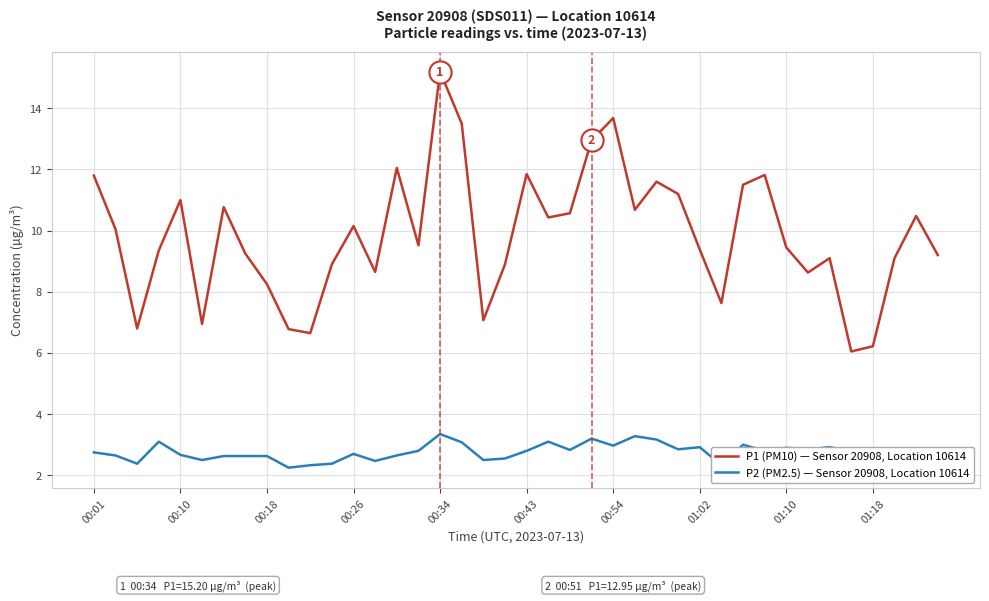

Reading left to right, what are all the values shown in this chart?

P1 (PM10) — Sensor 20908, Location 10614: 11.8	10.1	6.8	9.3	11.0	7.0	10.8	9.2	8.2	6.8	6.7	8.9	10.2	8.7	12.1	9.5	15.2	13.5	7.1	8.9	11.8	10.4	10.6	12.9	13.7	10.7	11.6	11.2	9.4	7.6	11.5	11.8	9.4	8.6	9.1	6.0	6.2	9.1	10.5	9.2
P2 (PM2.5) — Sensor 20908, Location 10614: 2.8	2.6	2.4	3.1	2.7	2.5	2.6	2.6	2.6	2.2	2.3	2.4	2.7	2.5	2.6	2.8	3.4	3.1	2.5	2.5	2.8	3.1	2.8	3.2	3.0	3.3	3.2	2.9	2.9	2.3	3.0	2.8	2.9	2.9	2.9	2.8	2.2	2.8	2.8	2.6